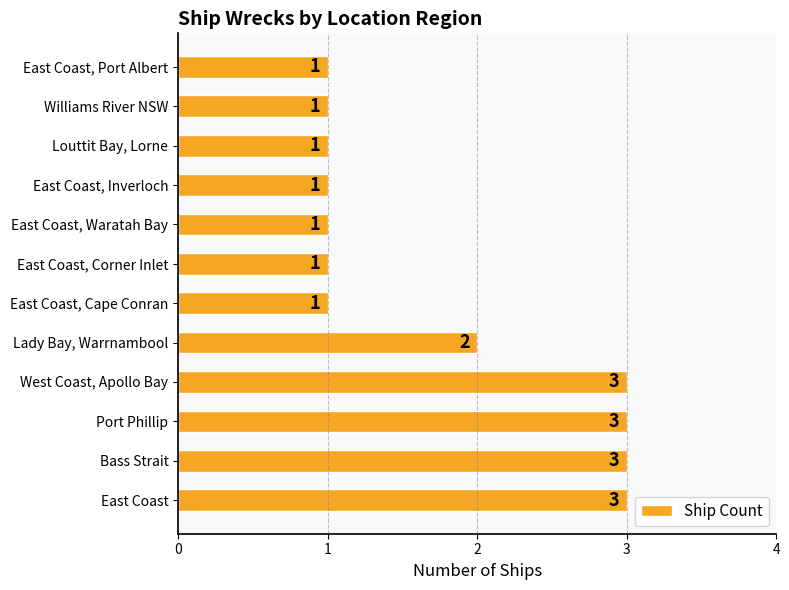

Are the bars horizontal?

Yes